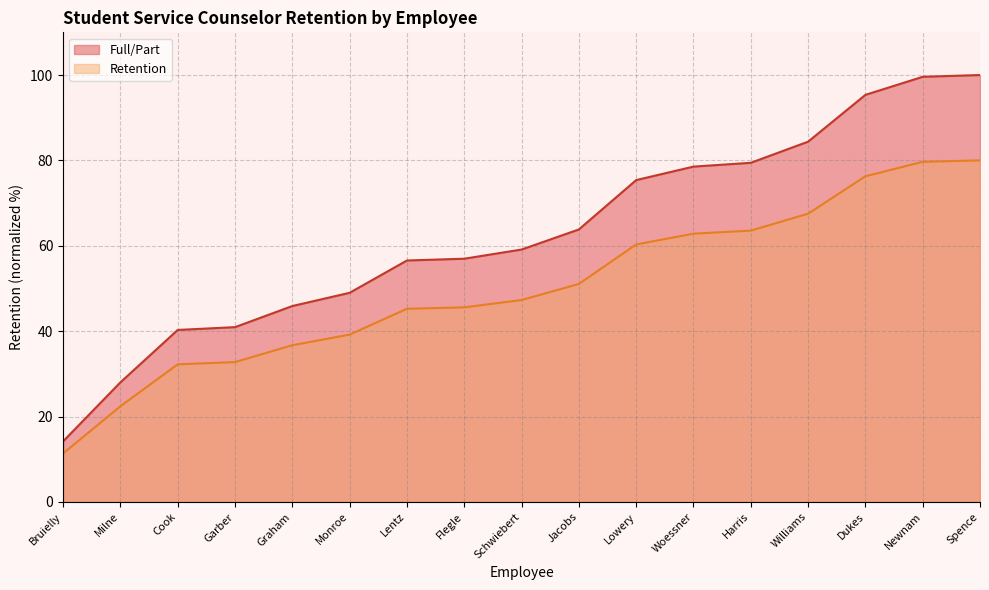

What is the smallest value displayed?

11.3